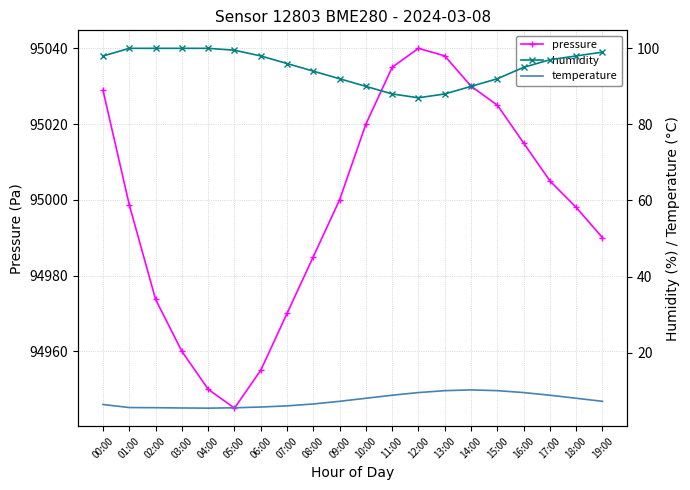

What is the label of the 20th point from the right?

00:00